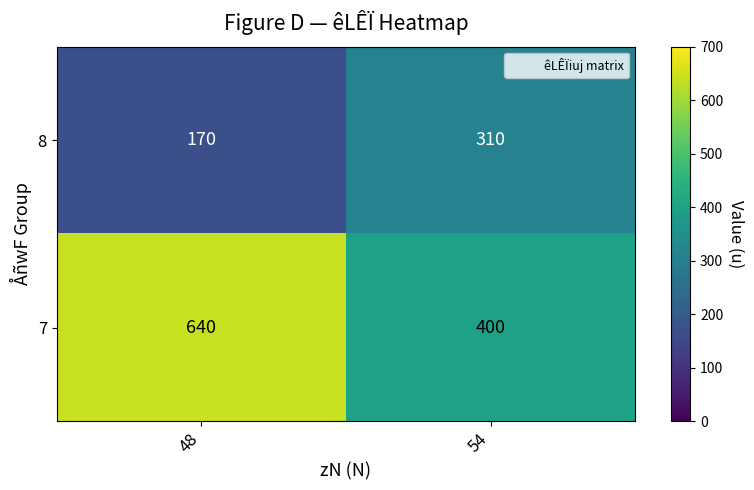

What is the spread (max minus min) of values at 54?

90